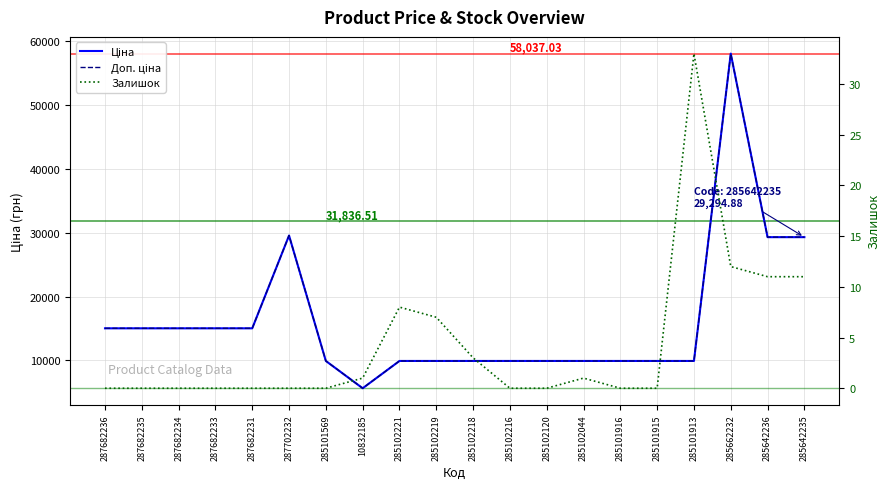

How many data points does each series have?

20